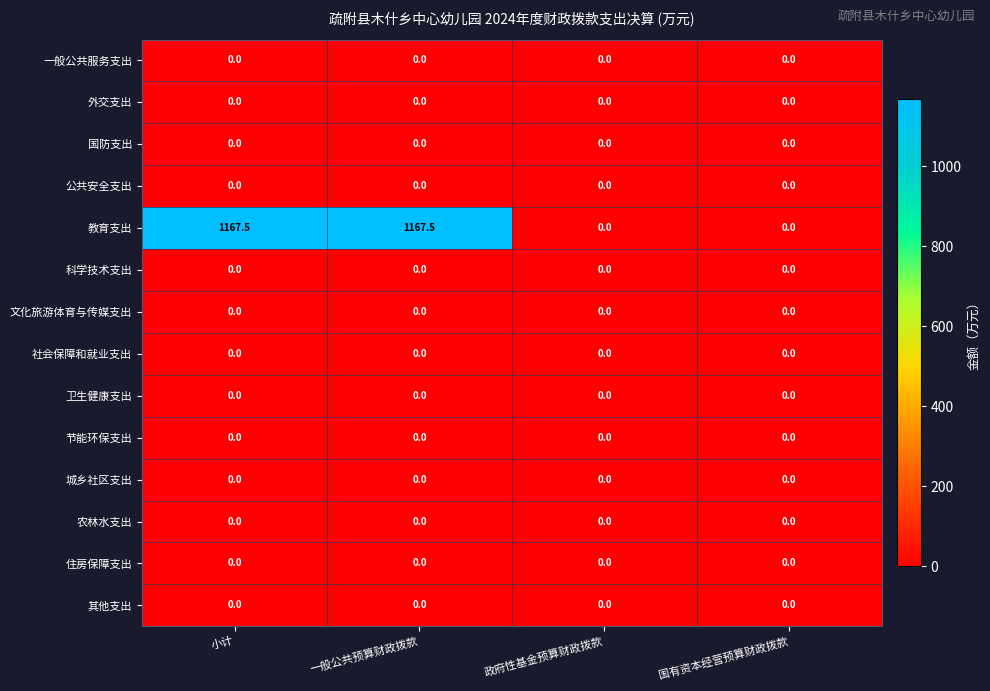

What is the greatest value displayed?

1167.5